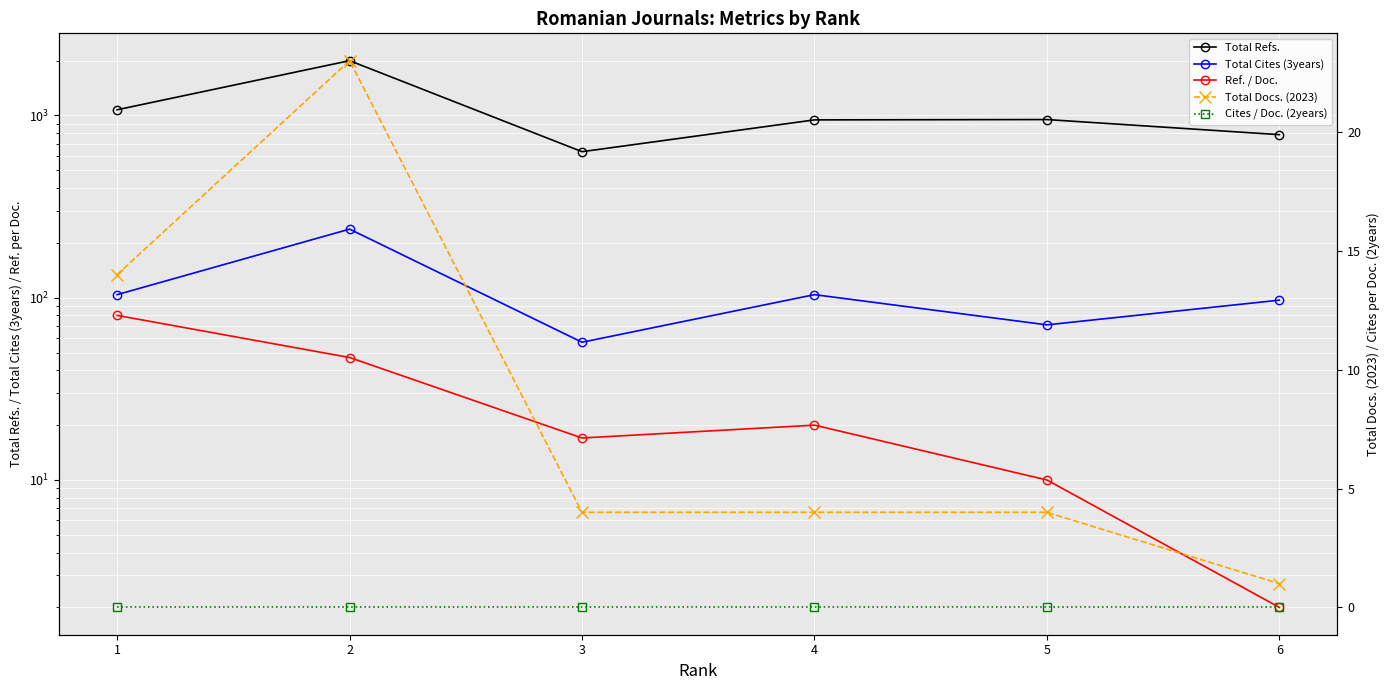

What is the maximum value for Ref. / Doc.?

80